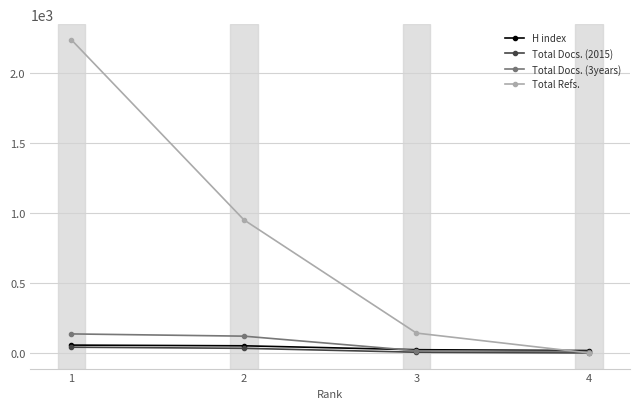

List the labels in order of Total Refs. value, smallest first.

4, 3, 2, 1